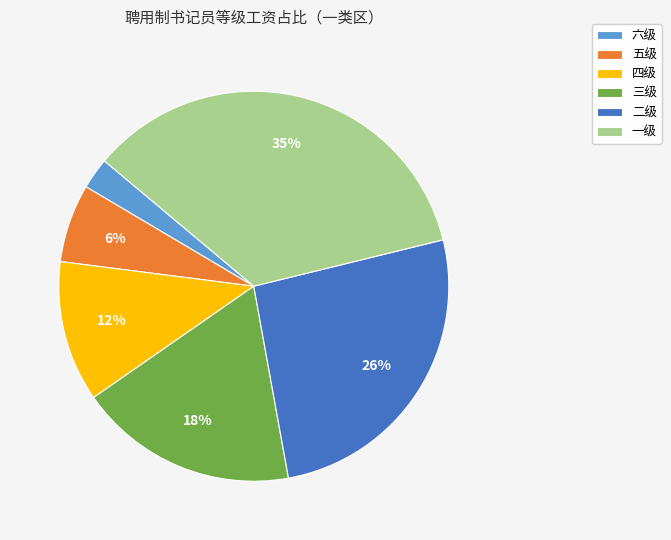

Rank the categories by value from highest to lowest.

一级, 二级, 三级, 四级, 五级, 六级